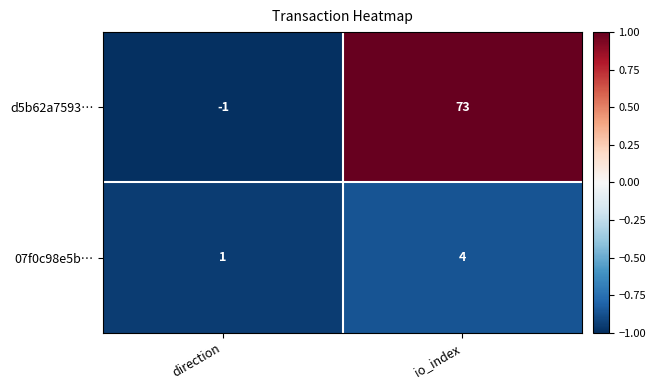

Which series changed the most between direction and io_index?

d5b62a7593…